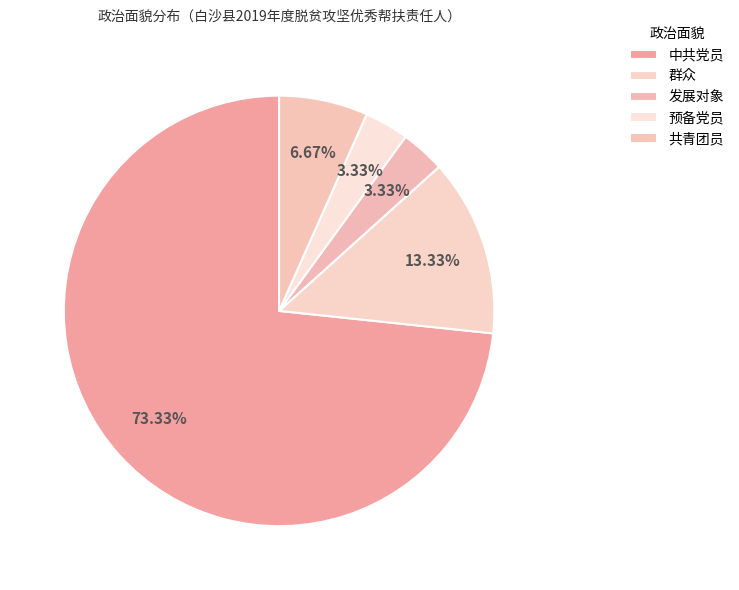

How many slices are in this pie chart?

5